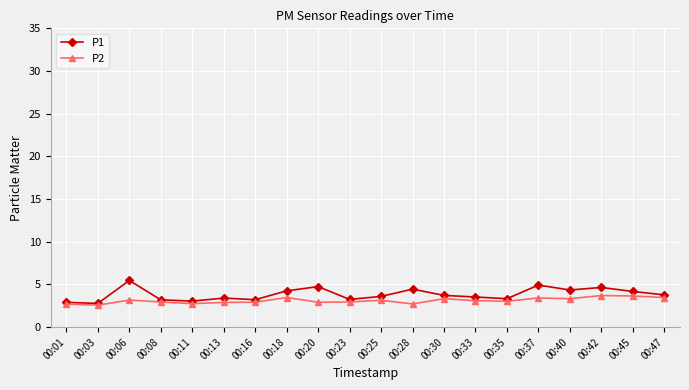

What is the average value of the P2 series?

3.1